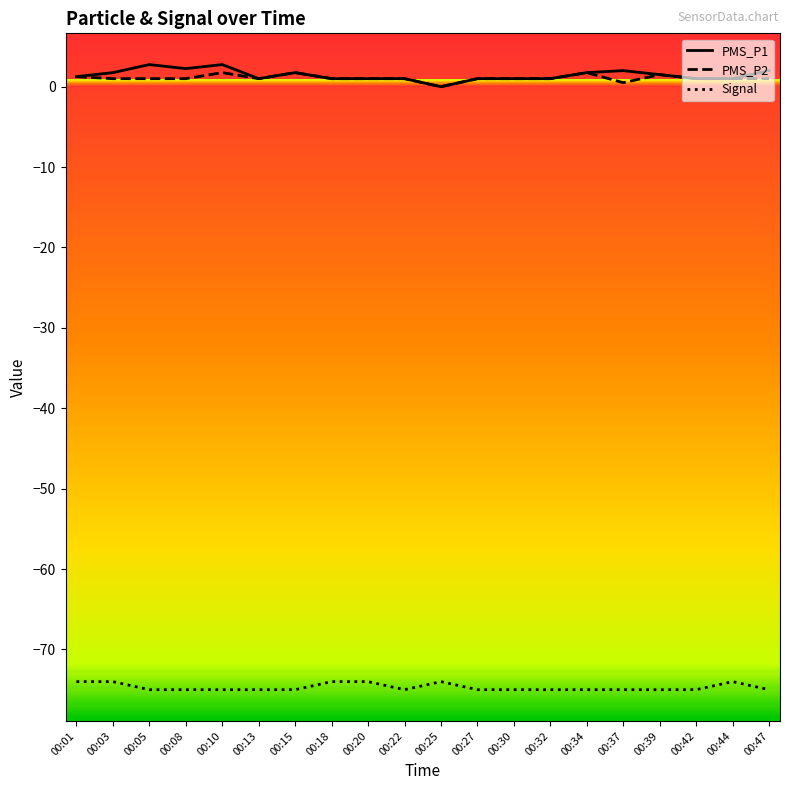

True or false: Signal and PMS_P1 cross at least once.

False